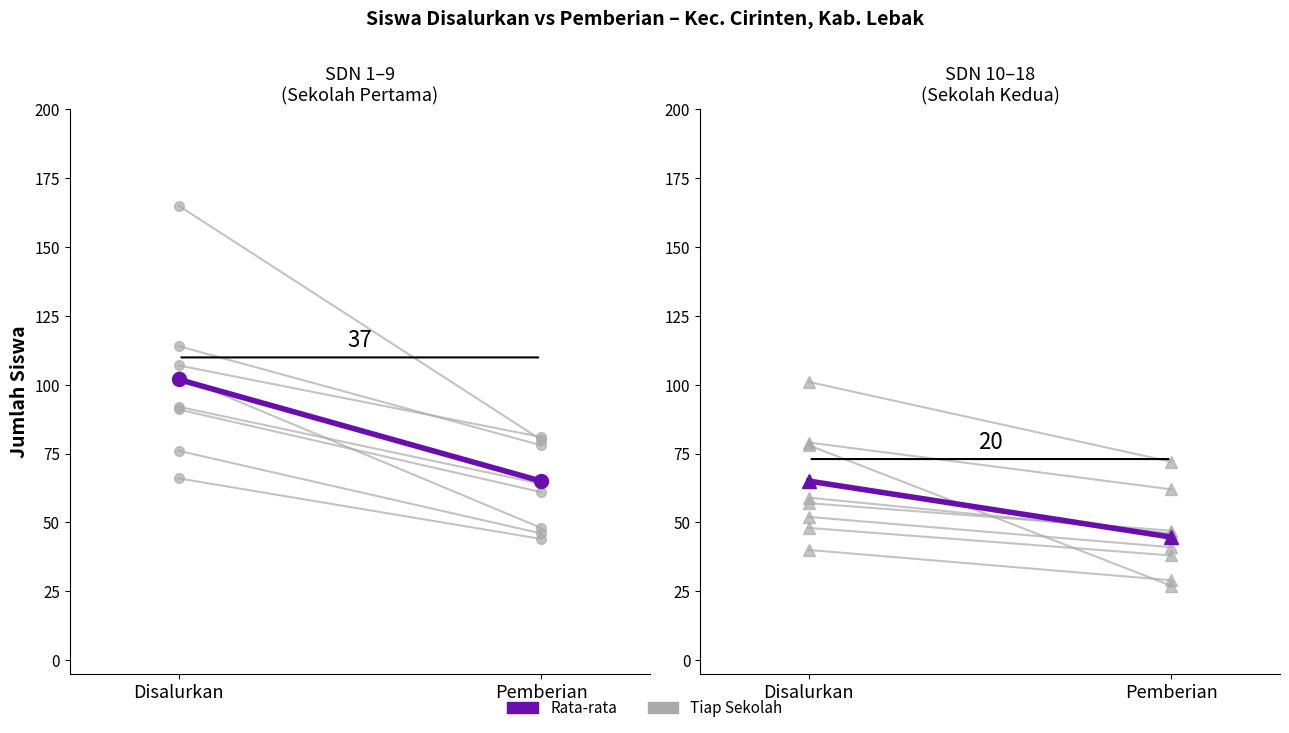

At which category is the sum across all series the highest?

Disalurkan